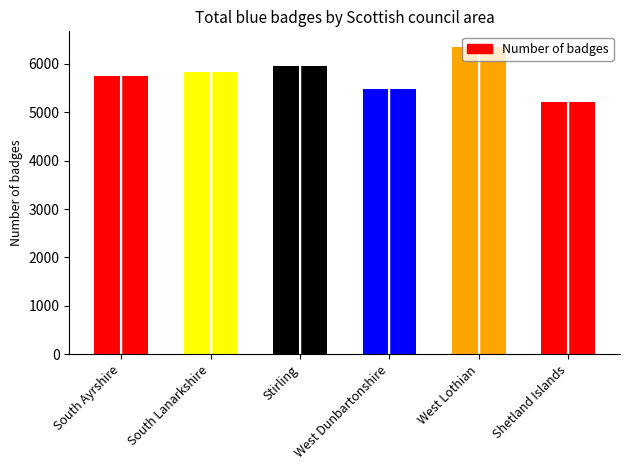

List the labels in order of value, smallest first.

Shetland Islands, West Dunbartonshire, South Ayrshire, South Lanarkshire, Stirling, West Lothian